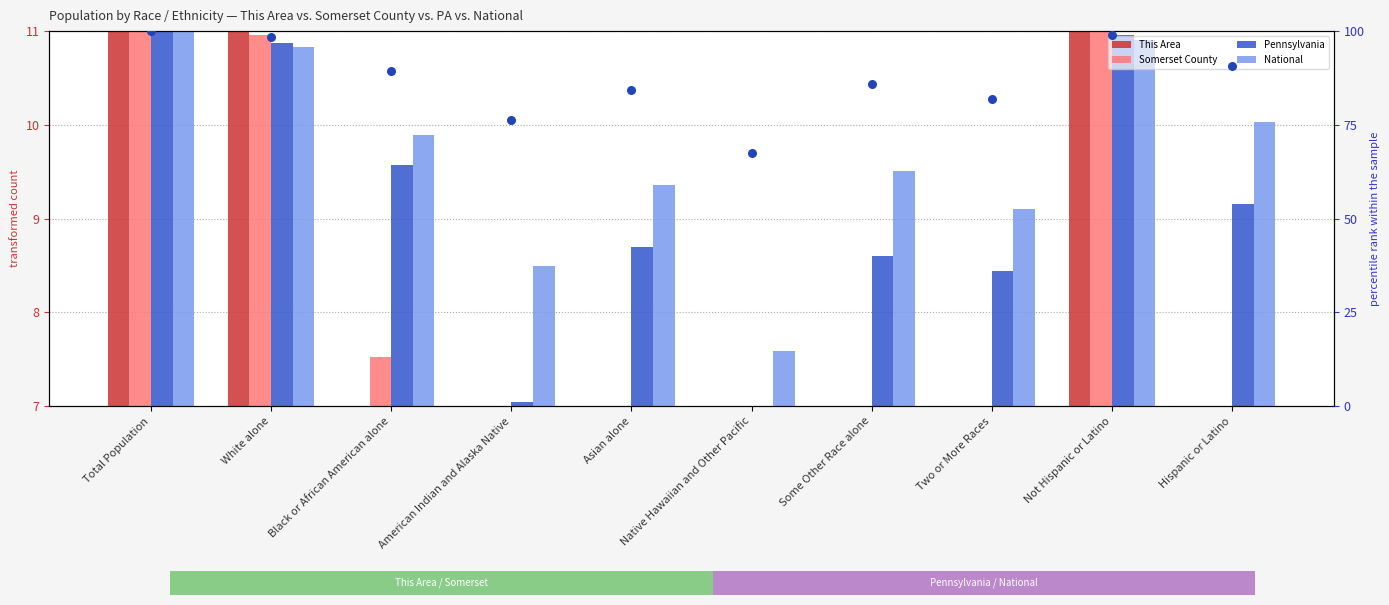

At which category is the sum across all series the highest?

Total Population